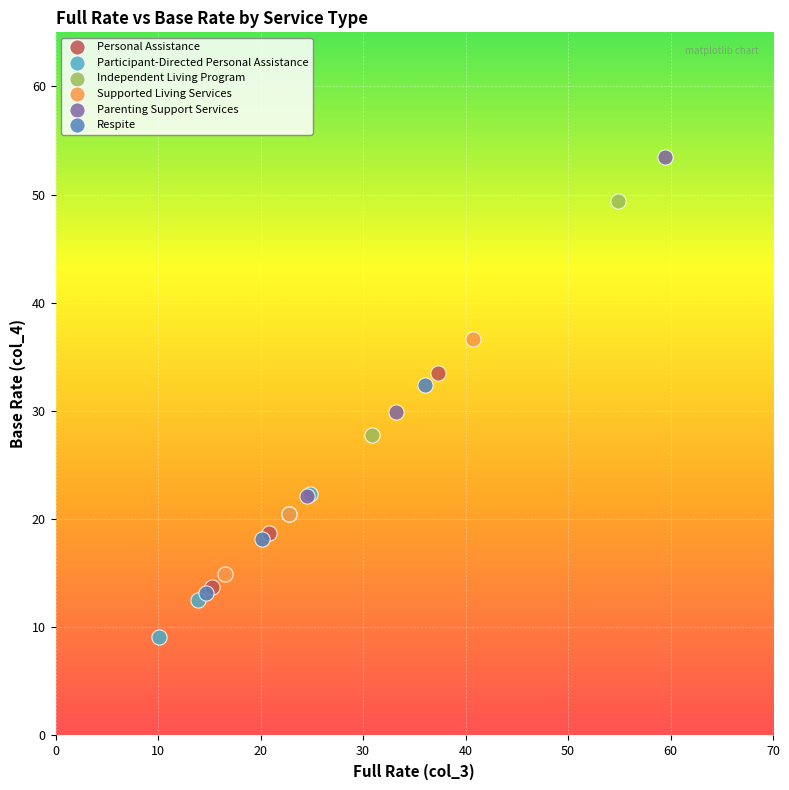

Which series has the largest Y range (max minus min)?

Parenting Support Services